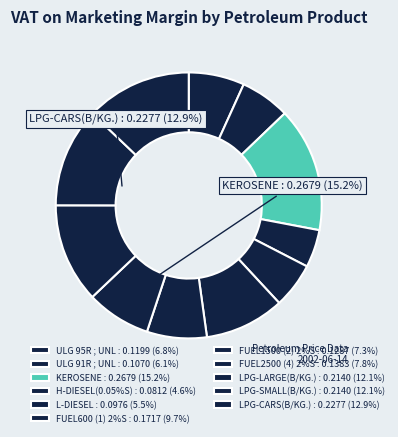

What is the largest slice in the pie chart?

KEROSENE